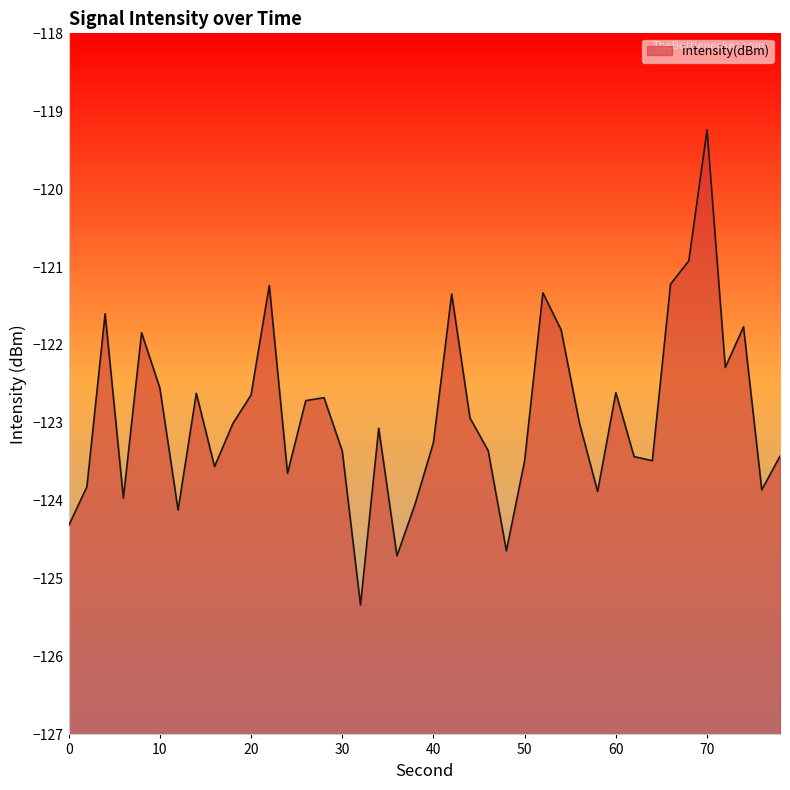

Count the number of categories in the chart.

40